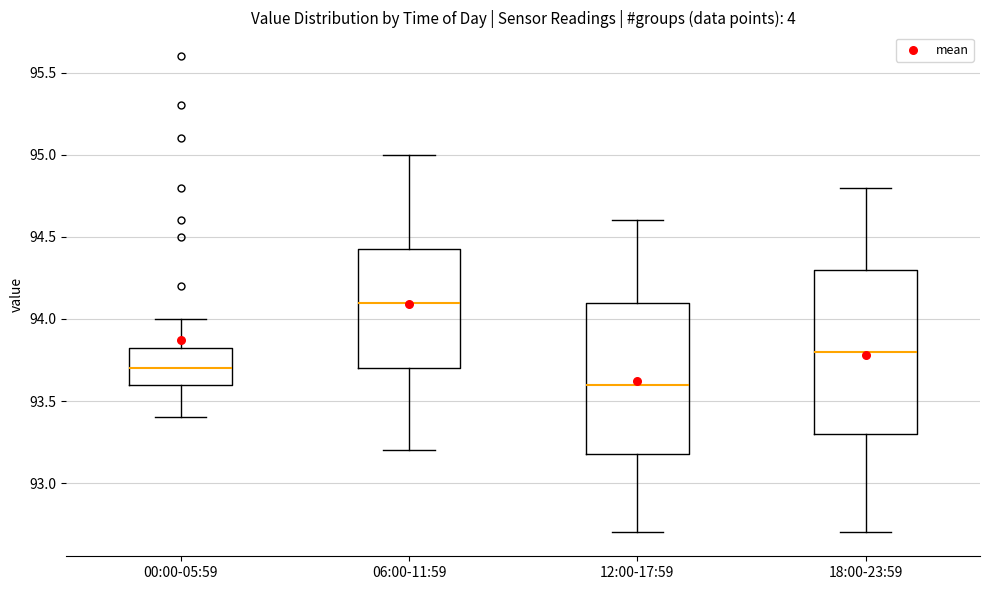

Which box is the tallest, from its lower edge to its upper edge?

18:00-23:59